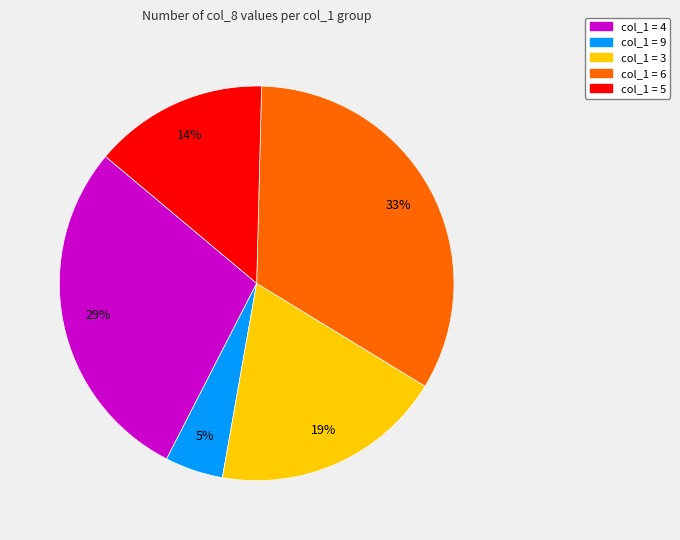

How many slices are in this pie chart?

5